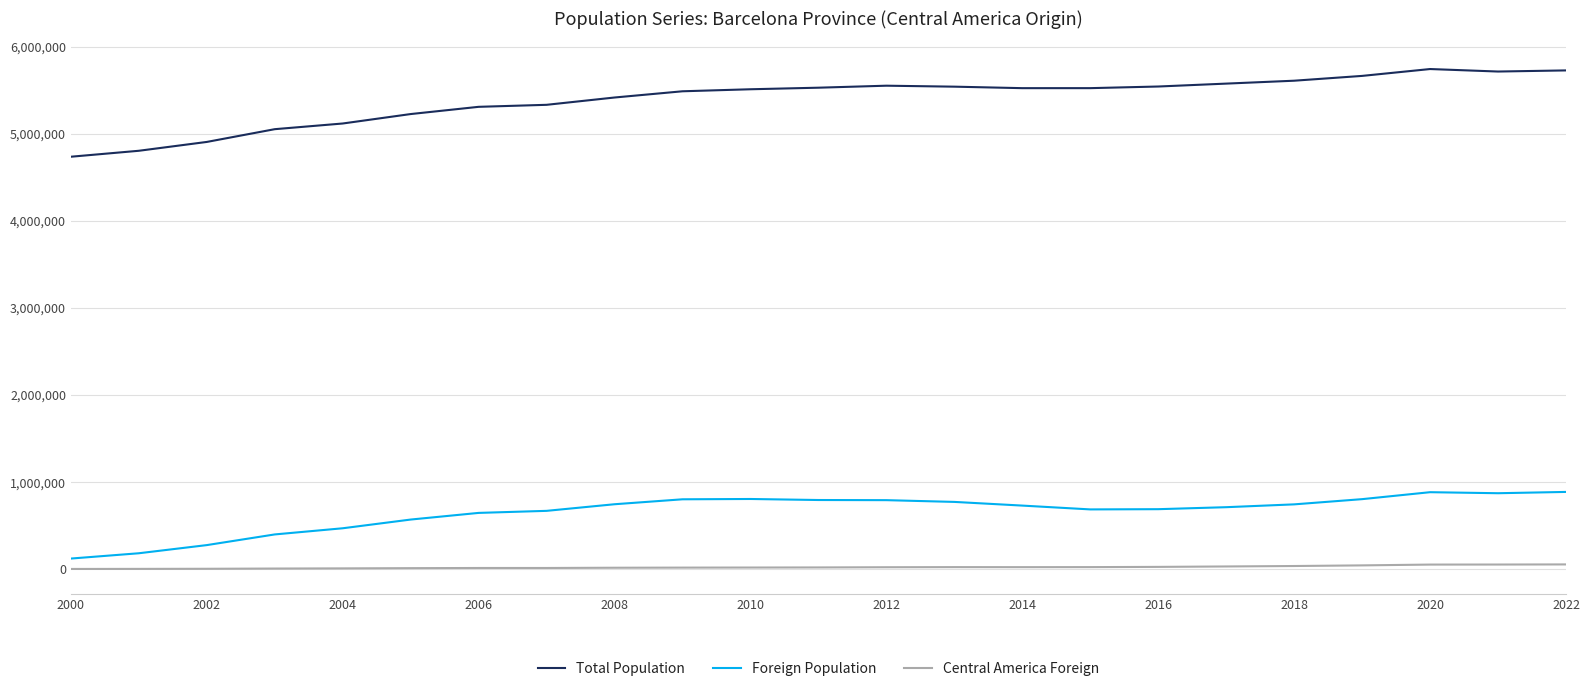

List the series in order of their peak value, highest first.

Total Population, Foreign Population, Central America Foreign